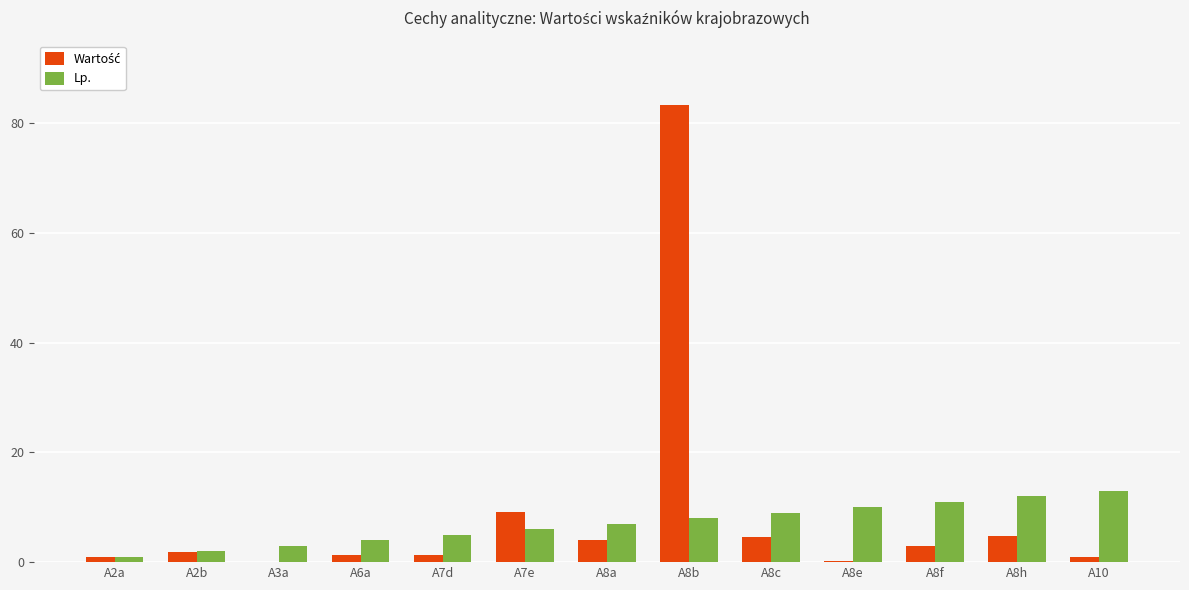

What is the greatest value displayed?

83.2